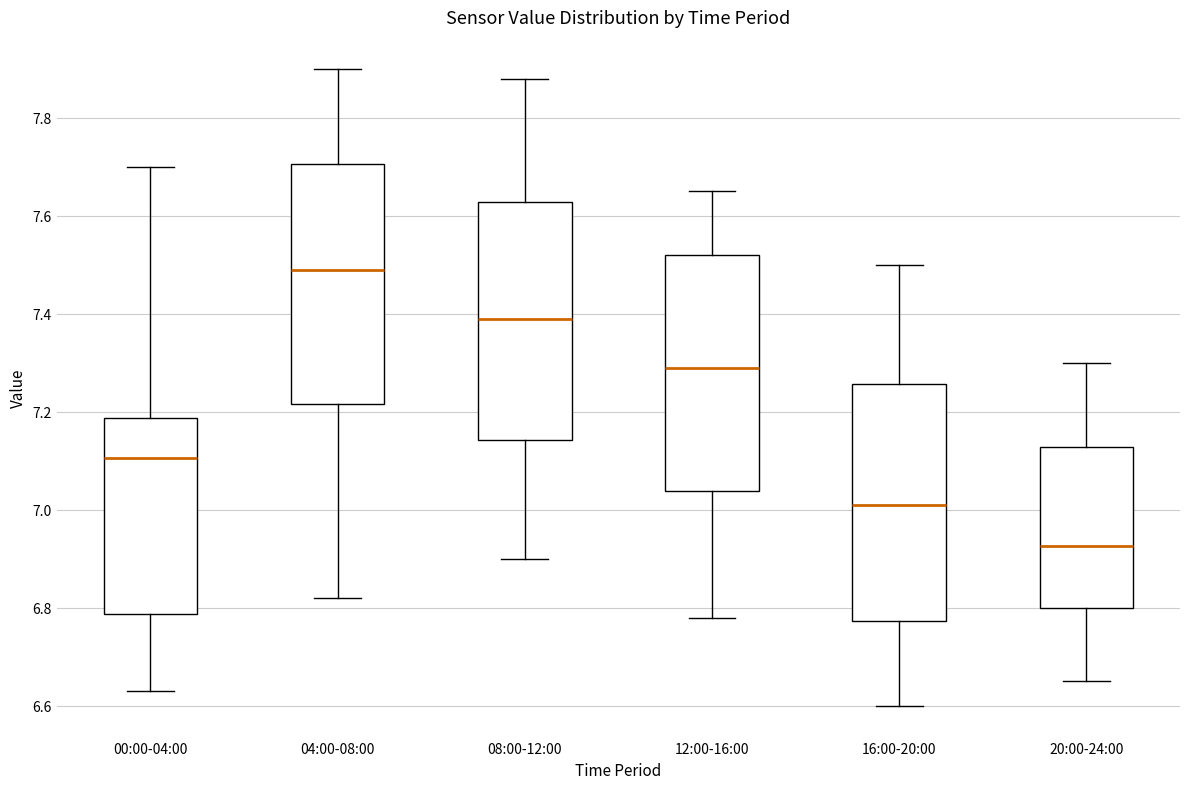

Reading left to right, read every box against the y-axis: the position of its median line, the range the box covers, and the ends of its whiskers. The values are not printed on the chart, so give them approximately, as read against the axis.

00:00-04:00: median 7.10, box 6.78 to 7.18, whiskers 6.64 to 7.70
04:00-08:00: median 7.50, box 7.22 to 7.70, whiskers 6.82 to 7.90
08:00-12:00: median 7.40, box 7.14 to 7.62, whiskers 6.90 to 7.88
12:00-16:00: median 7.30, box 7.04 to 7.52, whiskers 6.78 to 7.66
16:00-20:00: median 7.02, box 6.78 to 7.26, whiskers 6.60 to 7.50
20:00-24:00: median 6.92, box 6.80 to 7.12, whiskers 6.66 to 7.30